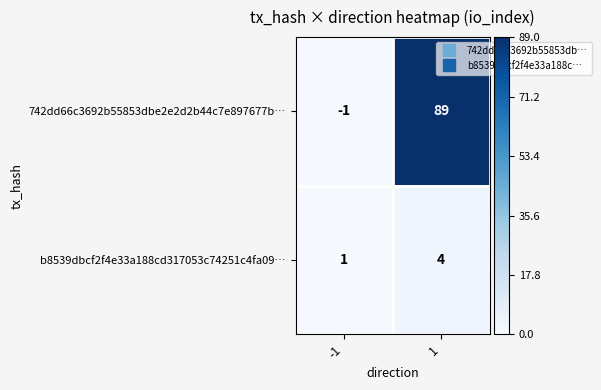

What is the total value across all series at 1?

93